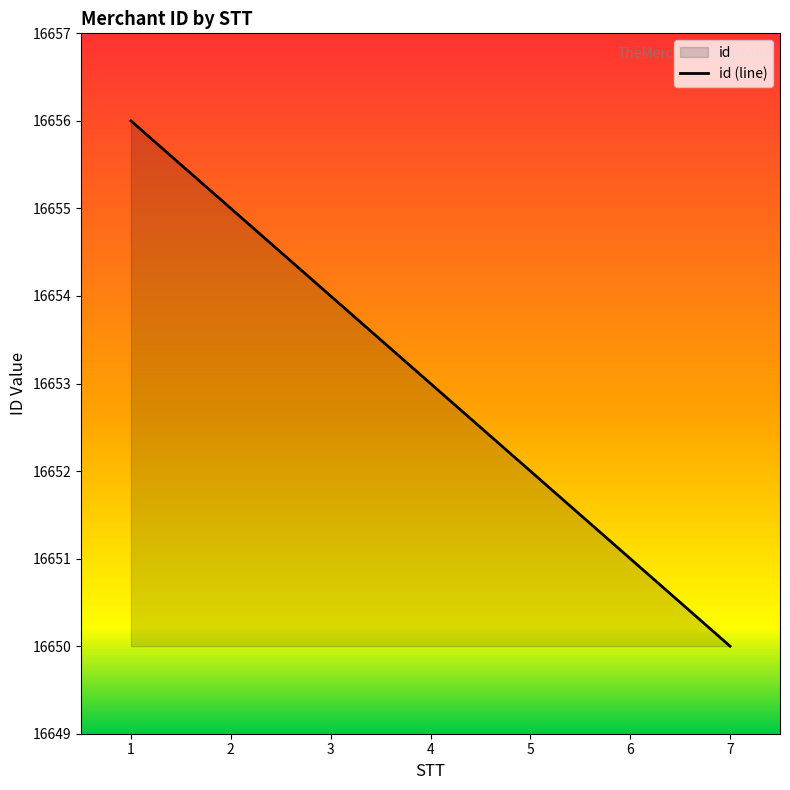

Reading right to left, extract all data points from this chart.

7=16650	6=16651	5=16652	4=16653	3=16654	2=16655	1=16656